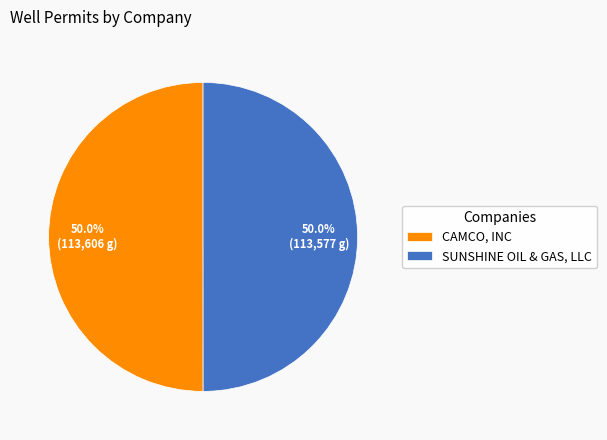

How much of the chart is everything except SUNSHINE OIL & GAS, LLC?

50.0%